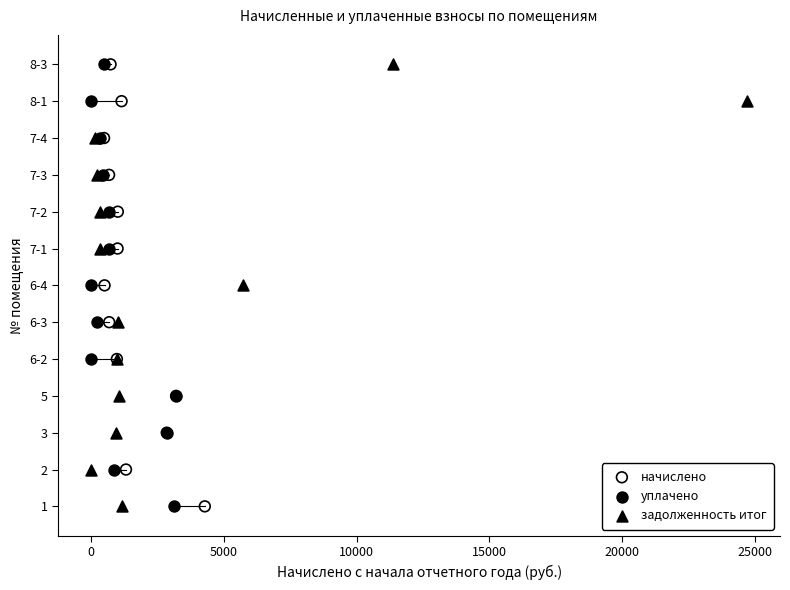

What are all the series names shown in the legend?

начислено, уплачено, задолженность итог